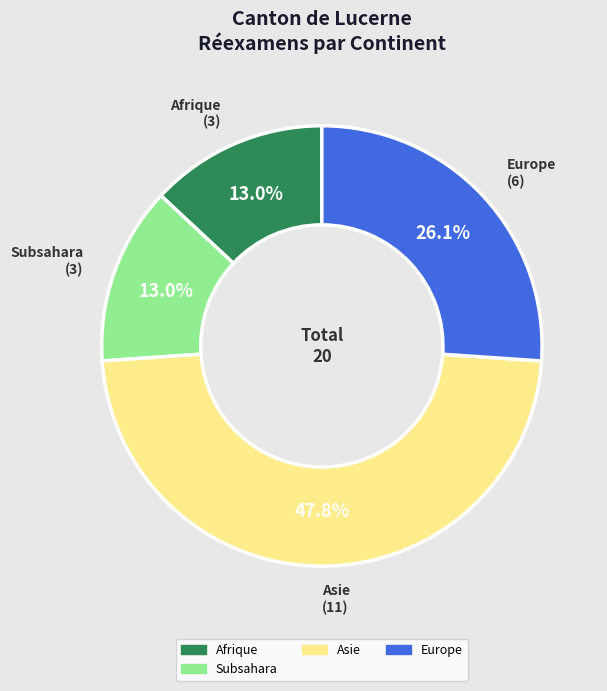

To the nearest percent, what is the average slice percentage?

25%